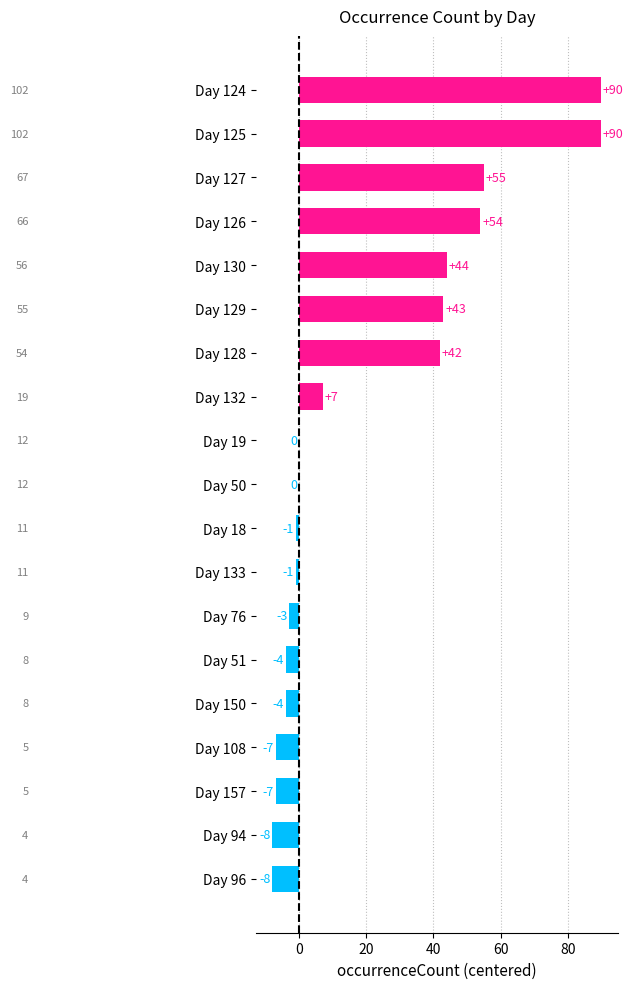

True or false: the data shows 42 at Day 128.

True